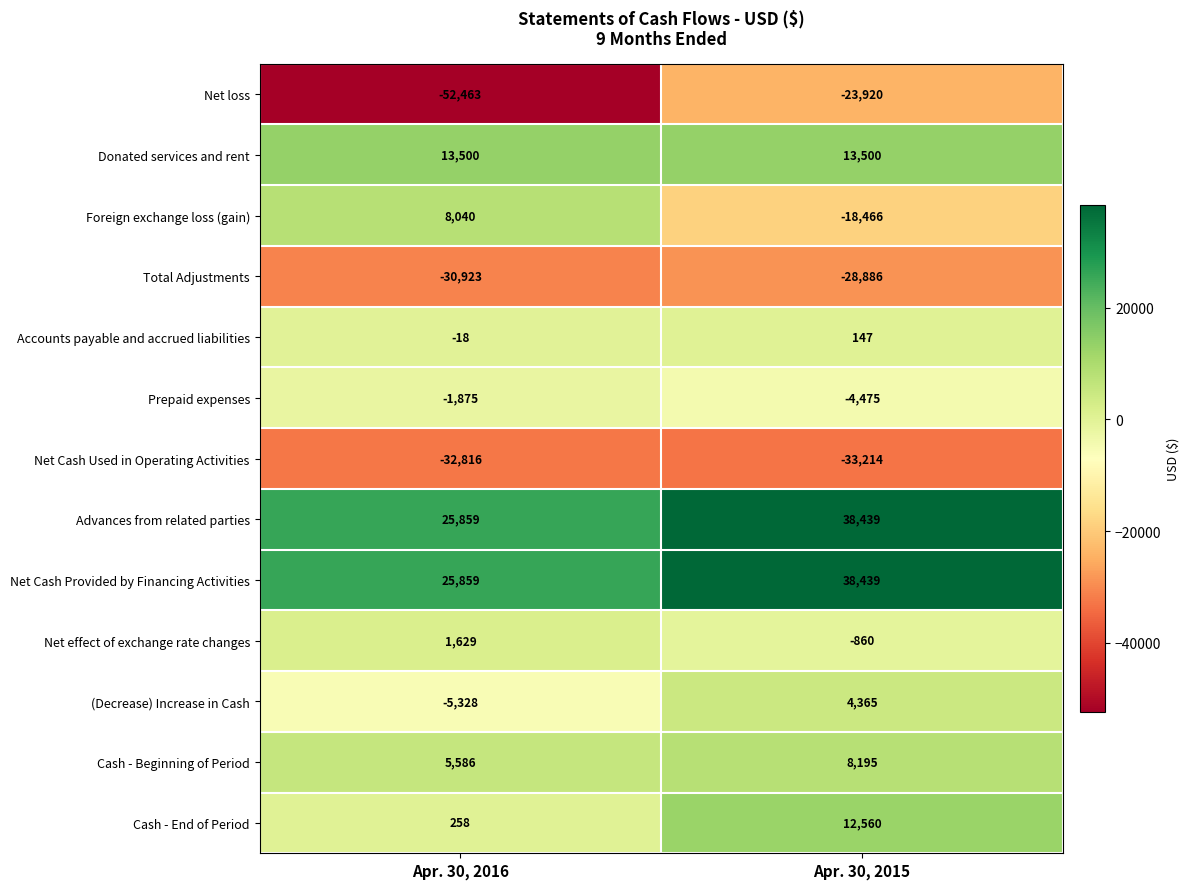

At which category is the sum across all series the highest?

Apr. 30, 2015